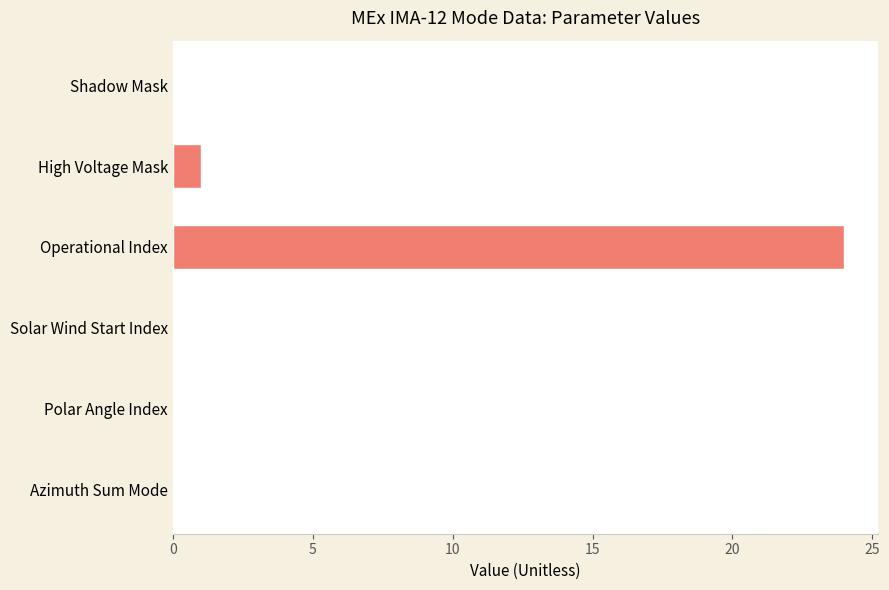

Which category has the highest value across all series?

Operational Index